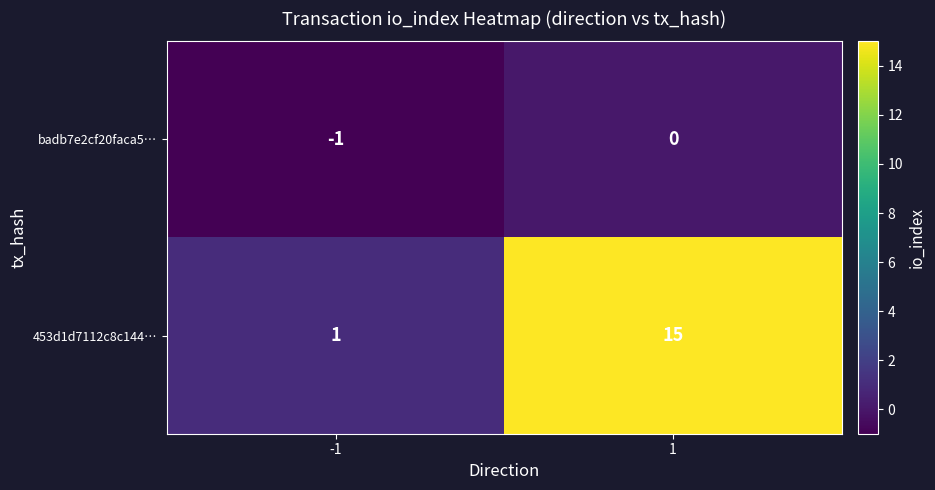

At which category is the sum across all series the highest?

1